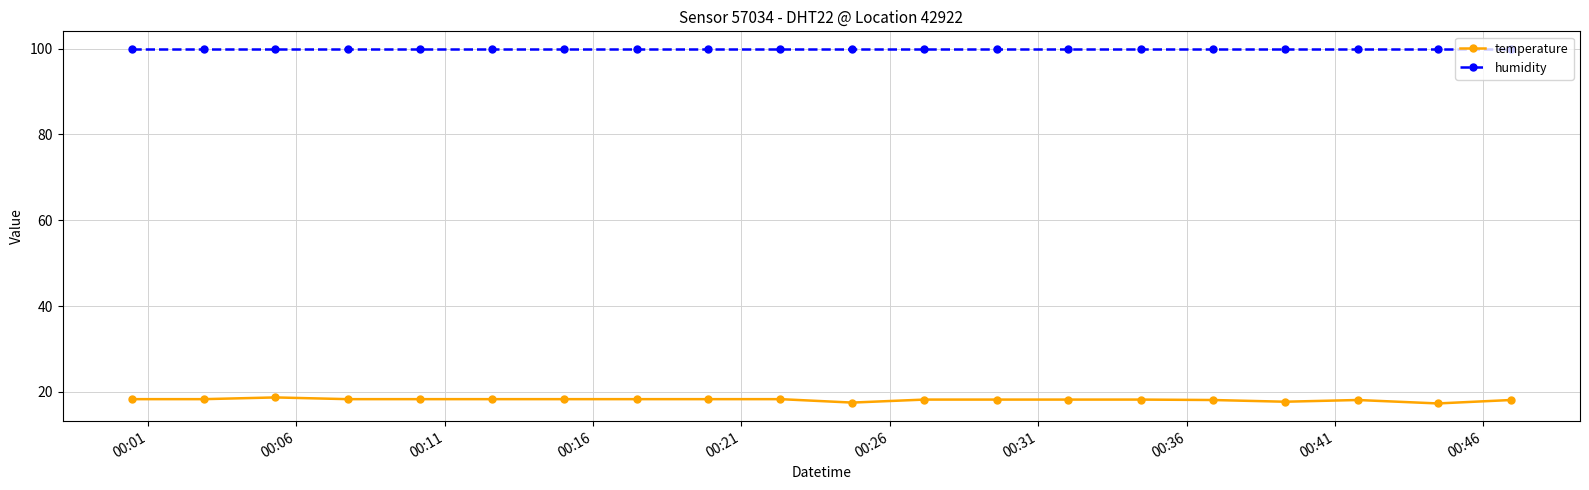

What is the value of the humidity point at the 1st from the left?

99.9